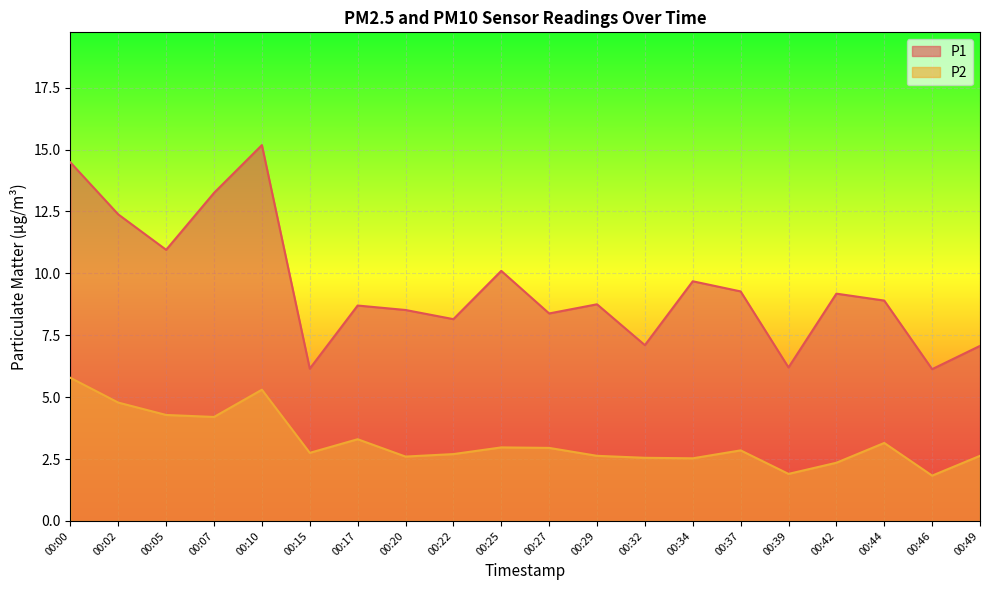

True or false: P2 has more than 1 interior local peaks.

True